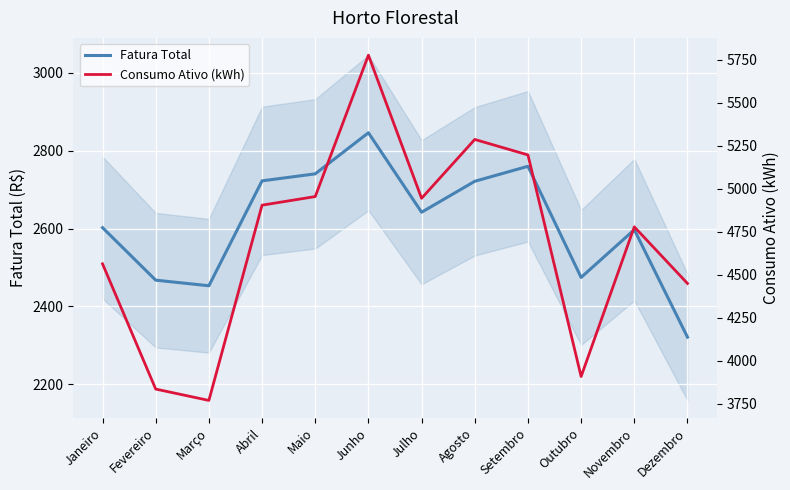

What is the approximate value of Fatura Total at Maio?

2740.4